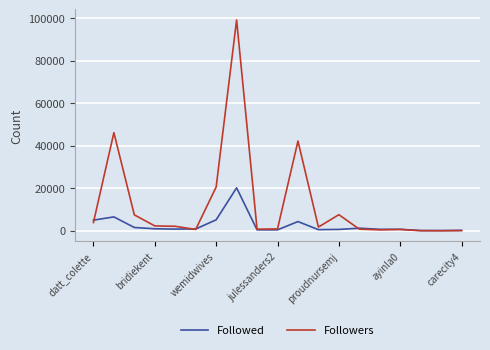

List the series in order of their overall mean, highest first.

Followers, Followed